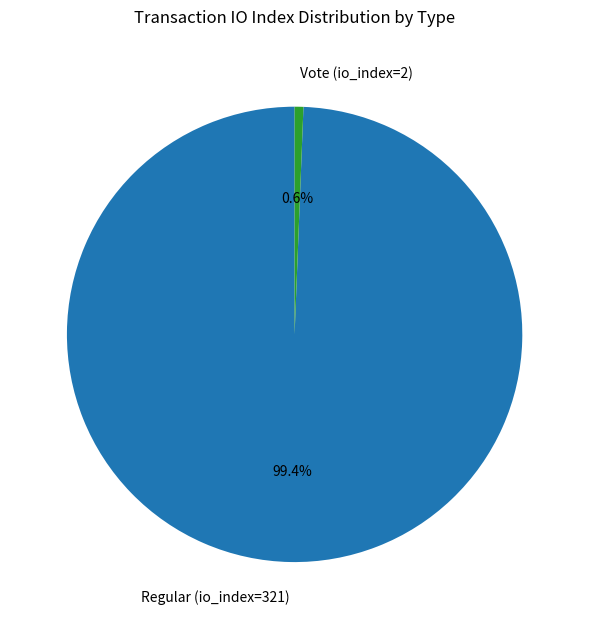

What percentage is the Regular (io_index=321) slice, to the nearest percent?

99%